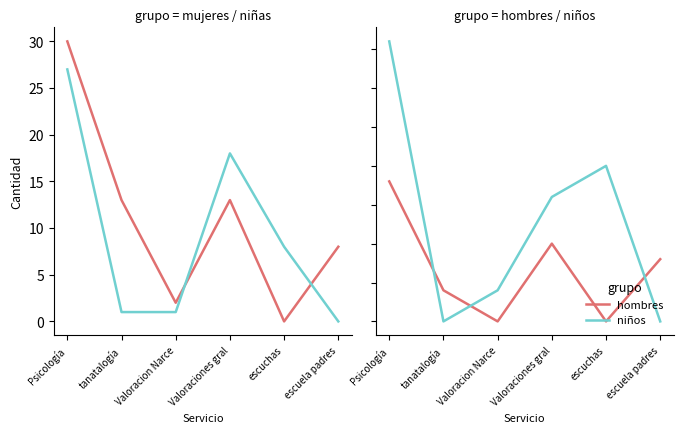

Which series changed the most between Valoracion Narce and escuchas?

niños